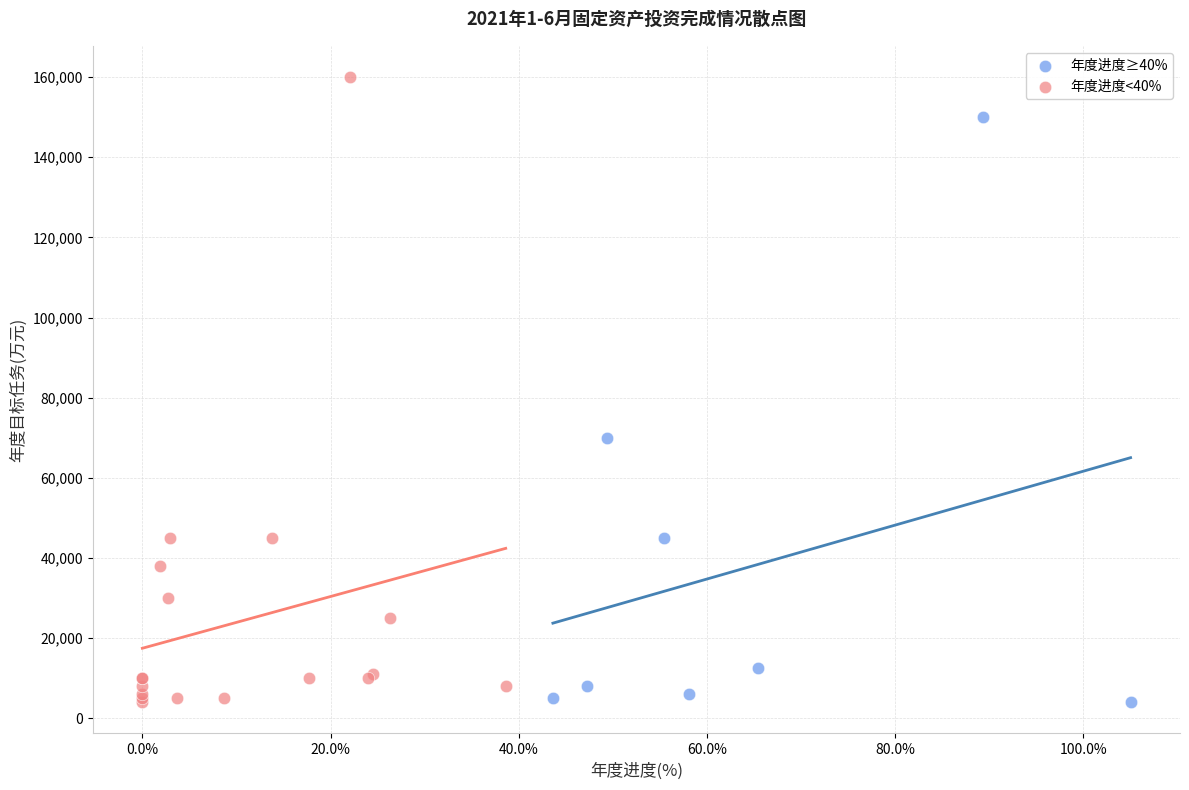

Which series has the widest spread of Y values?

年度进度<40%